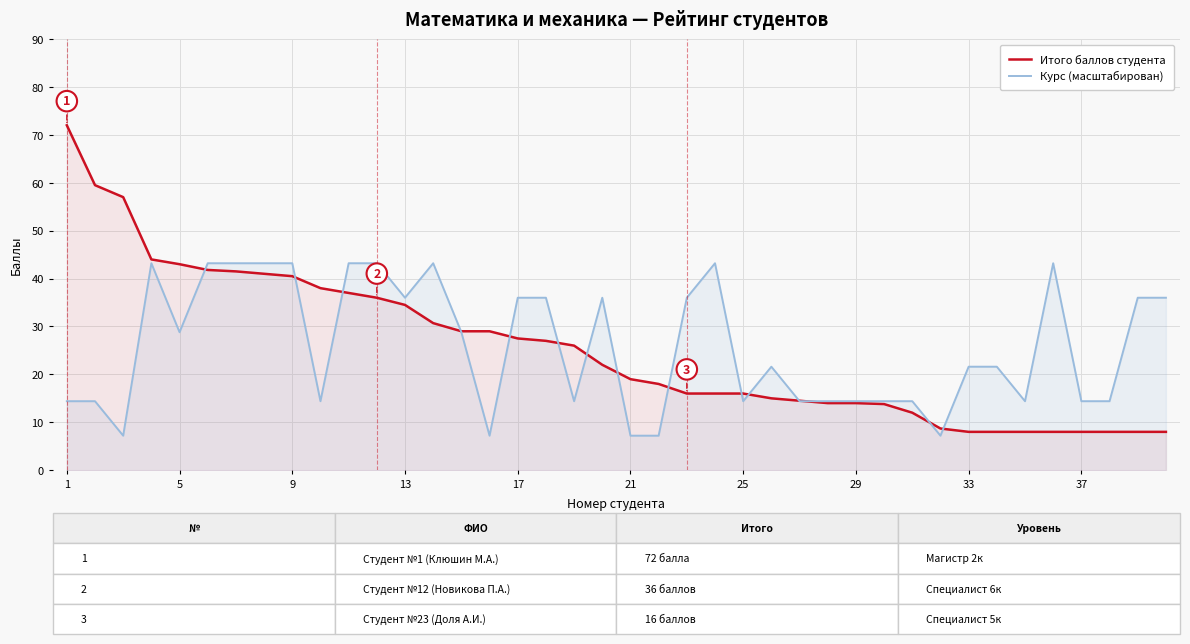

List the series in order of their peak value, lowest first.

Курс (масштабирован), Итого баллов студента